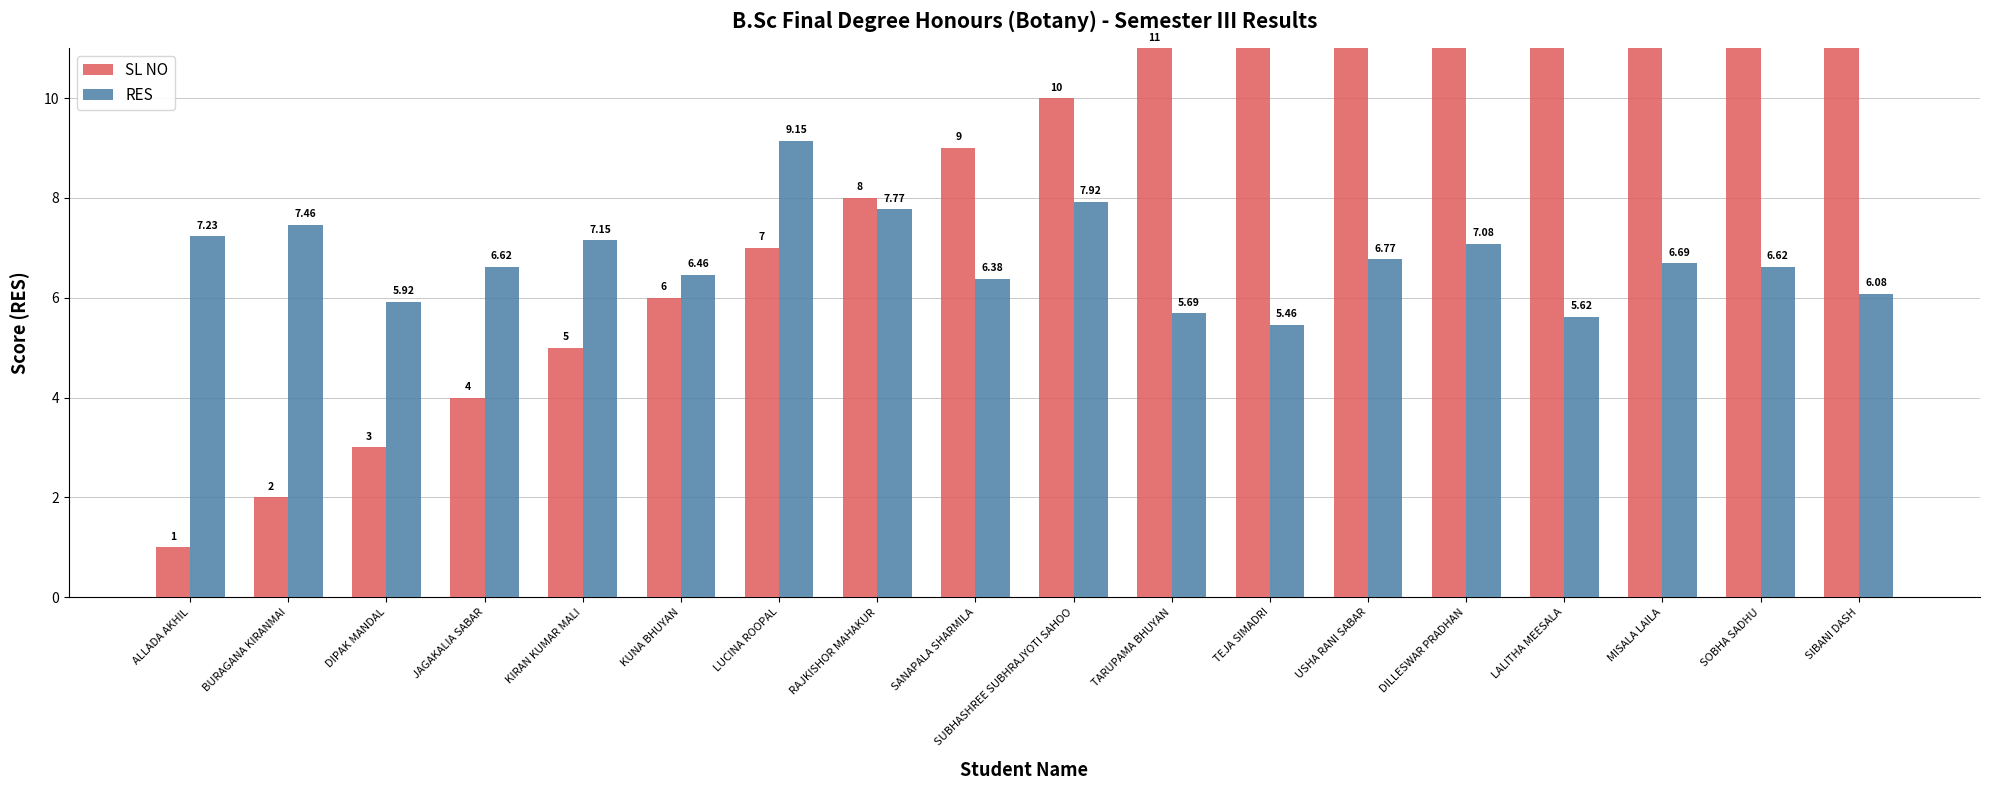

The value of RES at SIBANI DASH is 3.8. True or false?

False